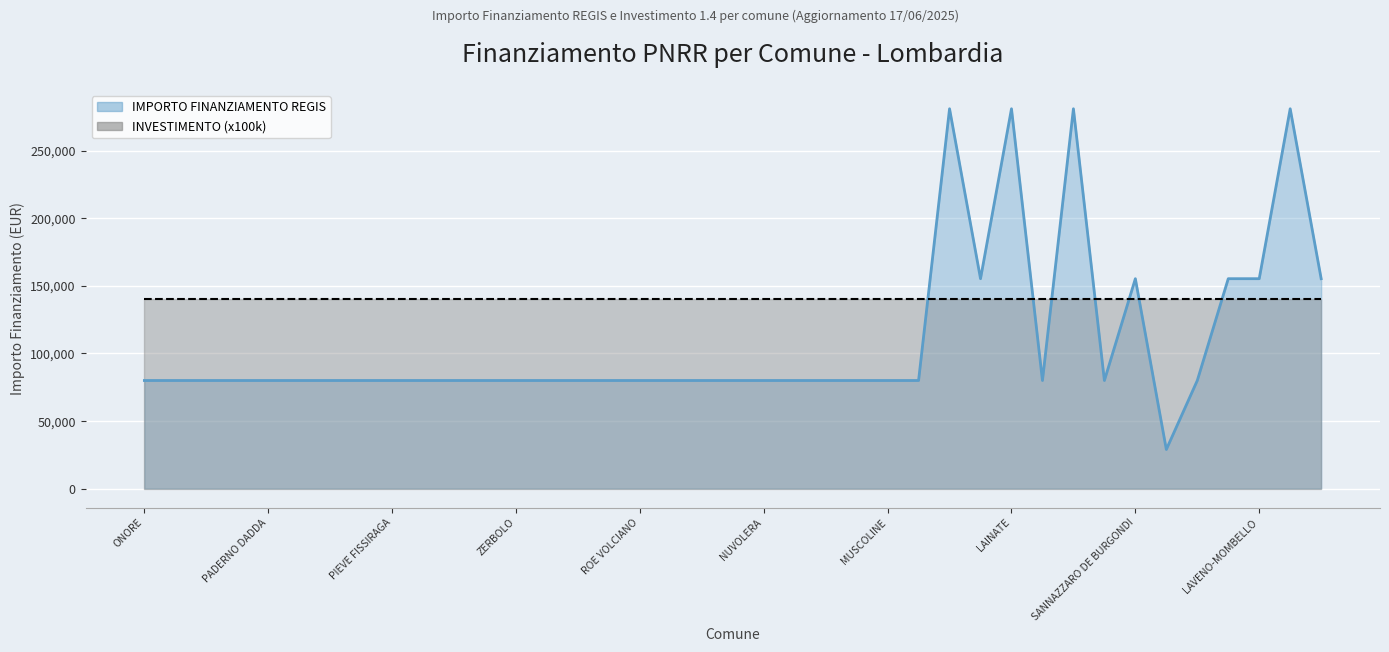

What is the sum of the values at SAN ZENONE AL PO and CORTE DE CORTESI CON CIGNONE?

159844